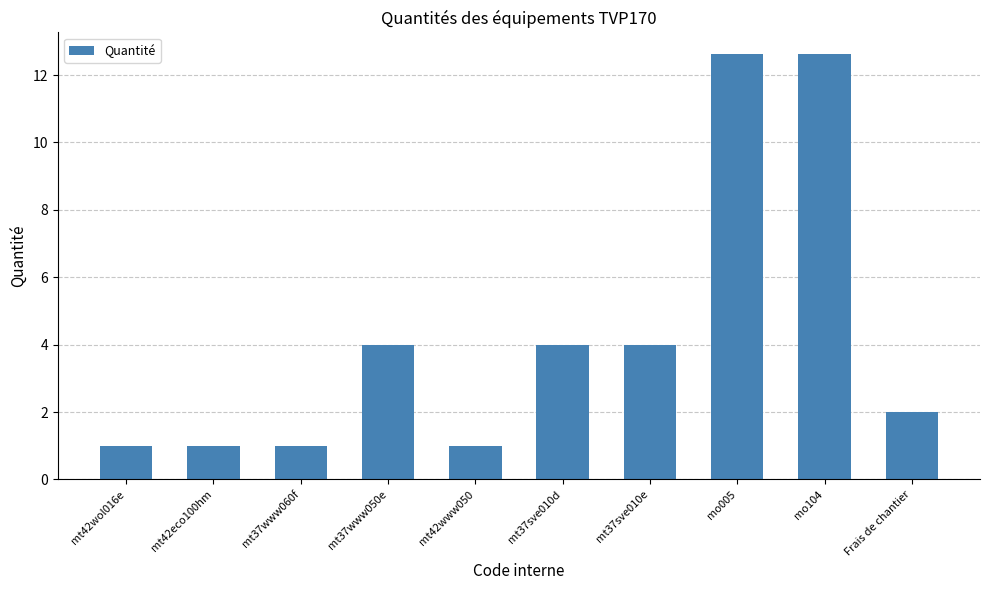

What is the maximum value shown in the chart?

12.6